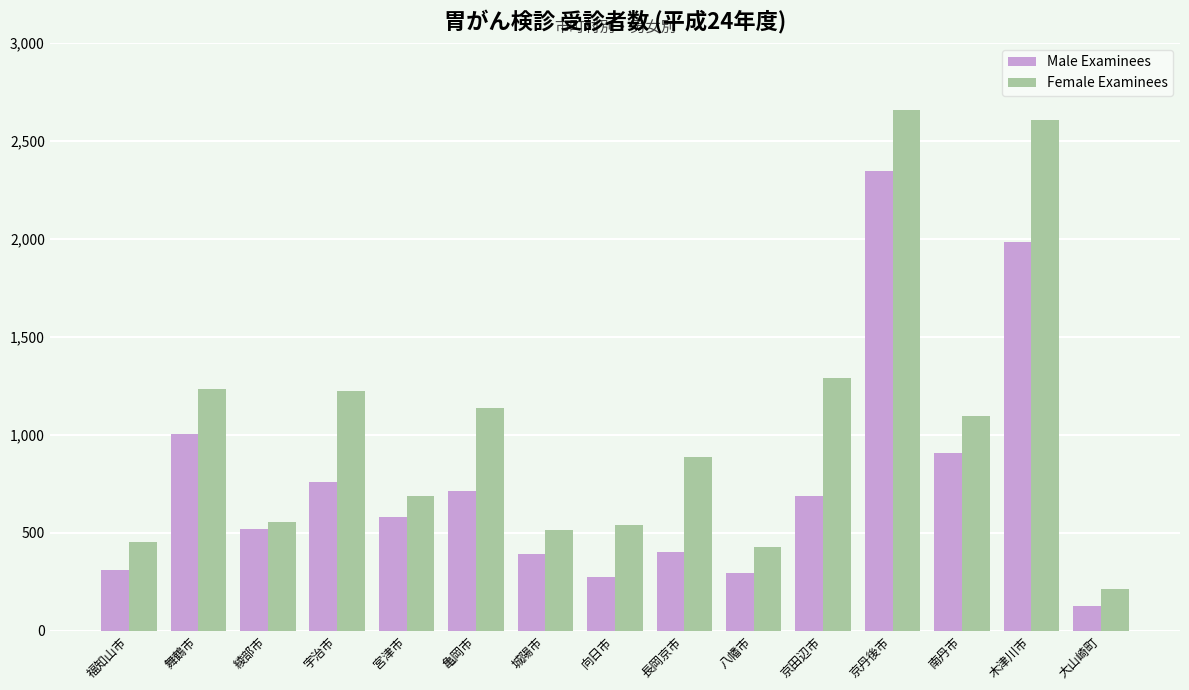

Between 長岡京市 and 大山崎町, which series saw the biggest shift?

Female Examinees